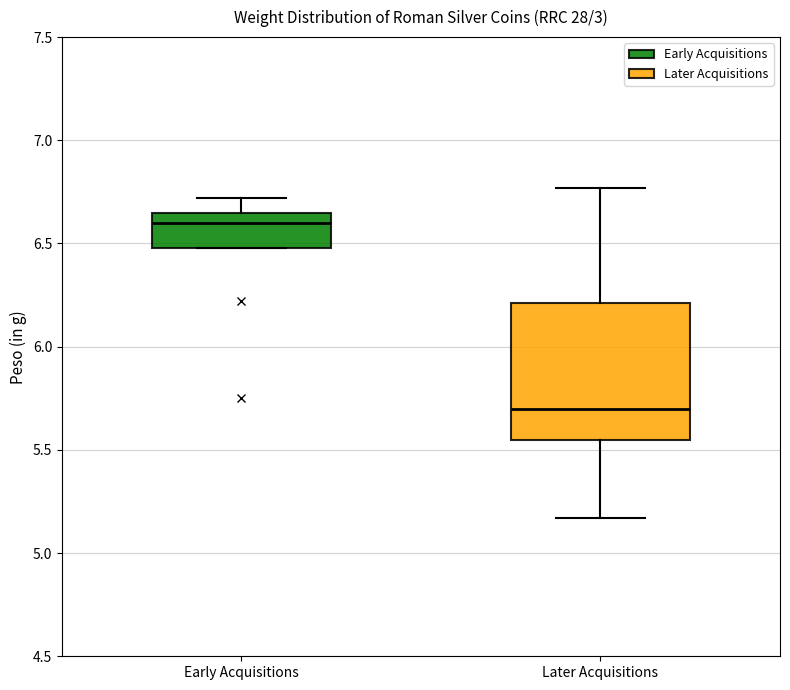

Which box is the tallest, from its lower edge to its upper edge?

Later Acquisitions